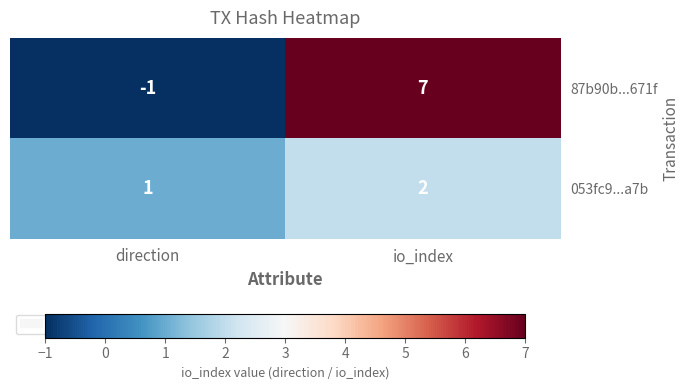

At which category is the sum across all series the highest?

io_index